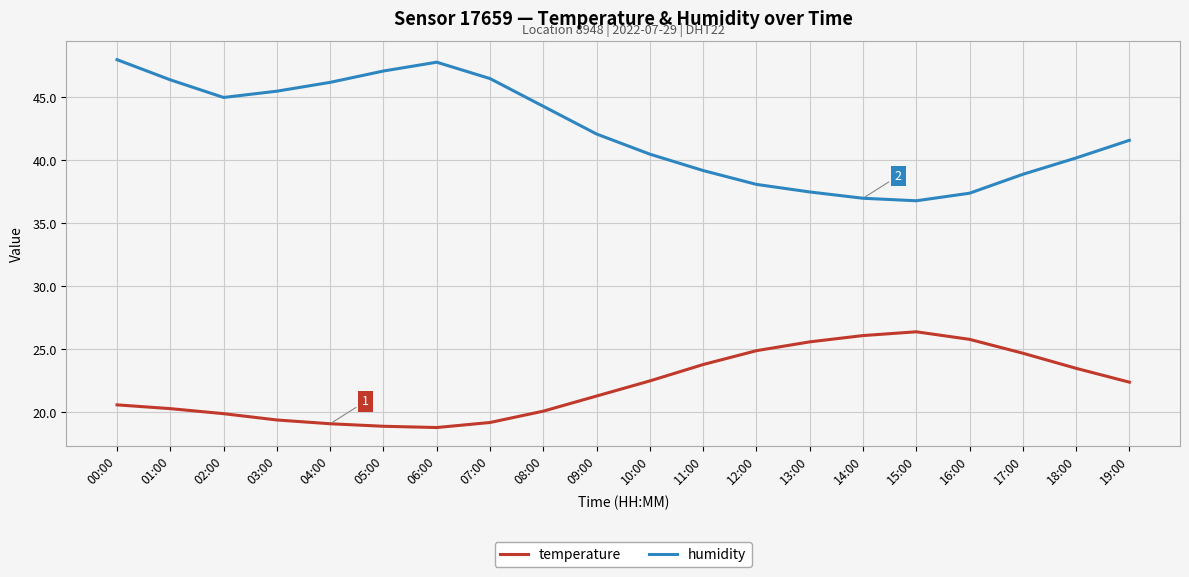

What is the total value across all series at 13:00?

63.1